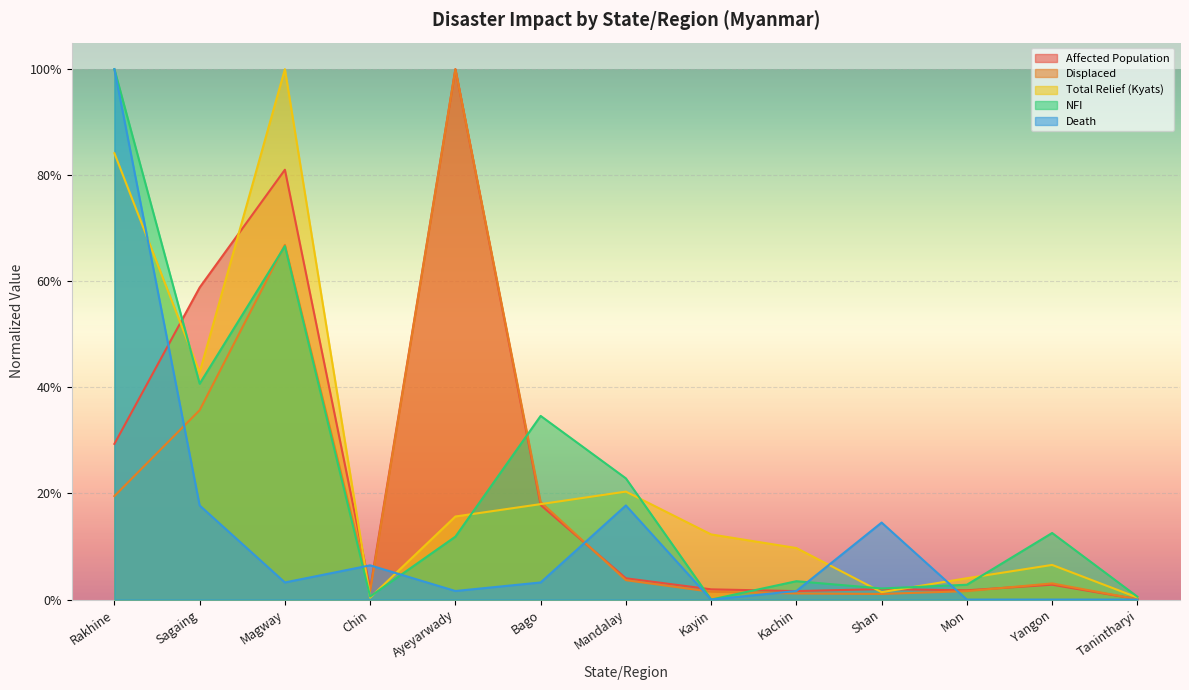

What is the sum of all Total Relief (Kyats) values?

3.2